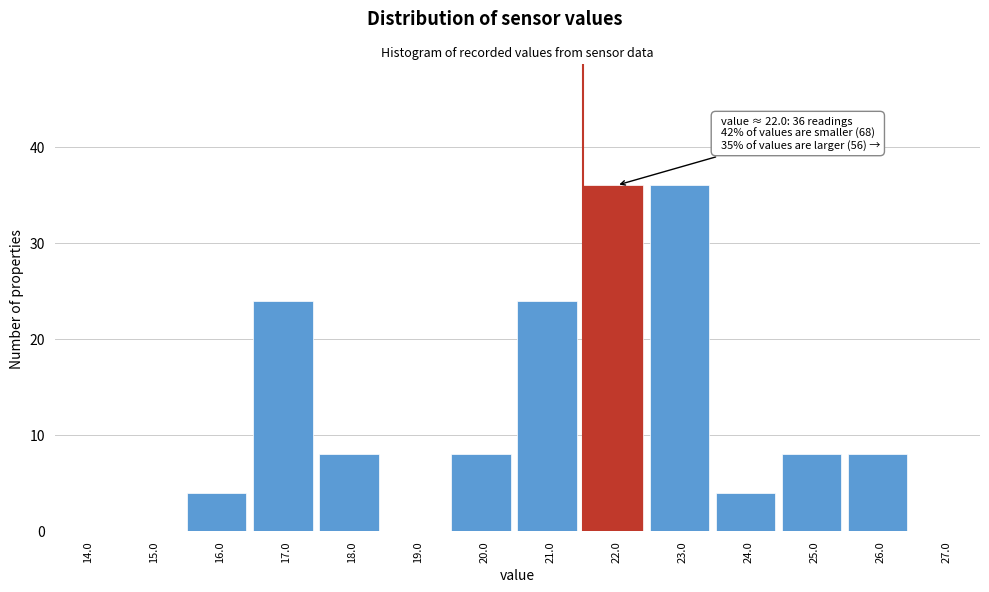

Reading left to right, extract all data points from this chart.

14.0=0	15.0=0	16.0=4	17.0=24	18.0=8	19.0=0	20.0=8	21.0=24	22.0=36	23.0=36	24.0=4	25.0=8	26.0=8	27.0=0